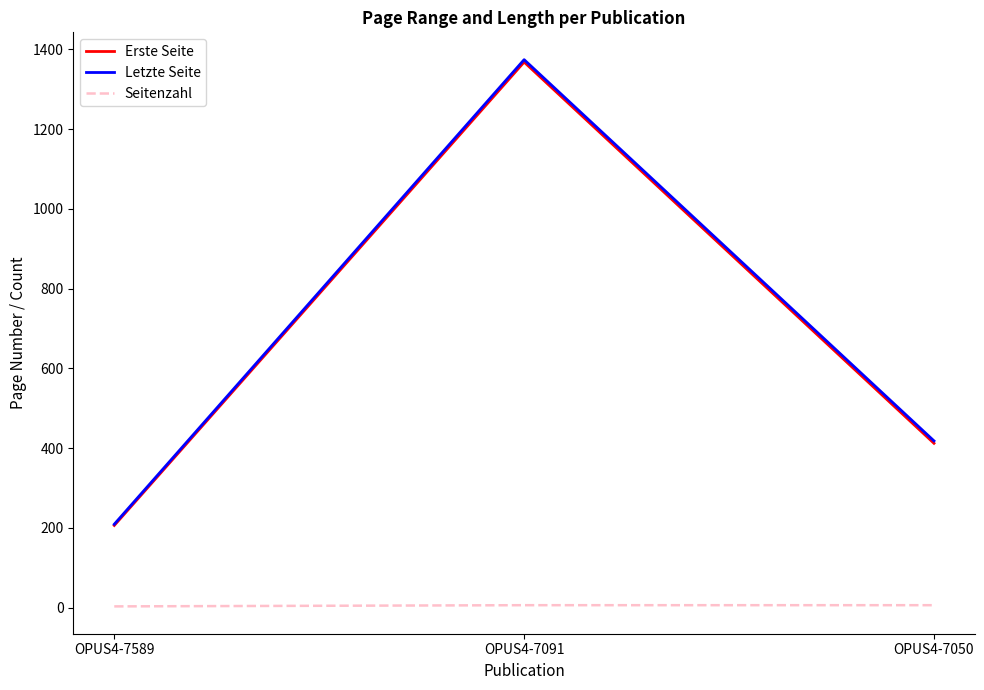

True or false: Erste Seite has a value of 206 at OPUS4-7589.

True